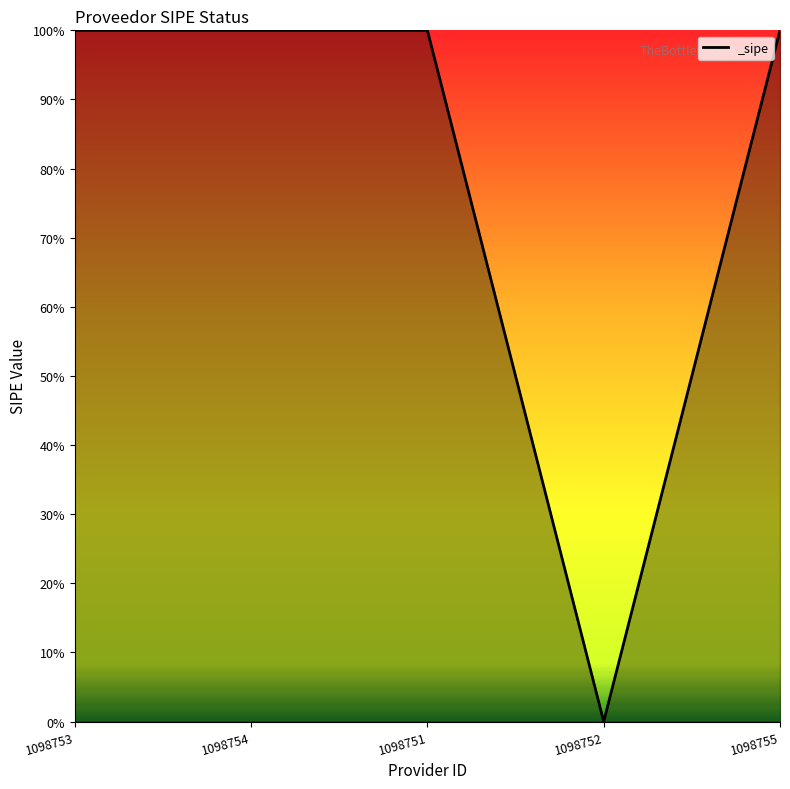

Does the chart display data point markers on the line(s)?

No